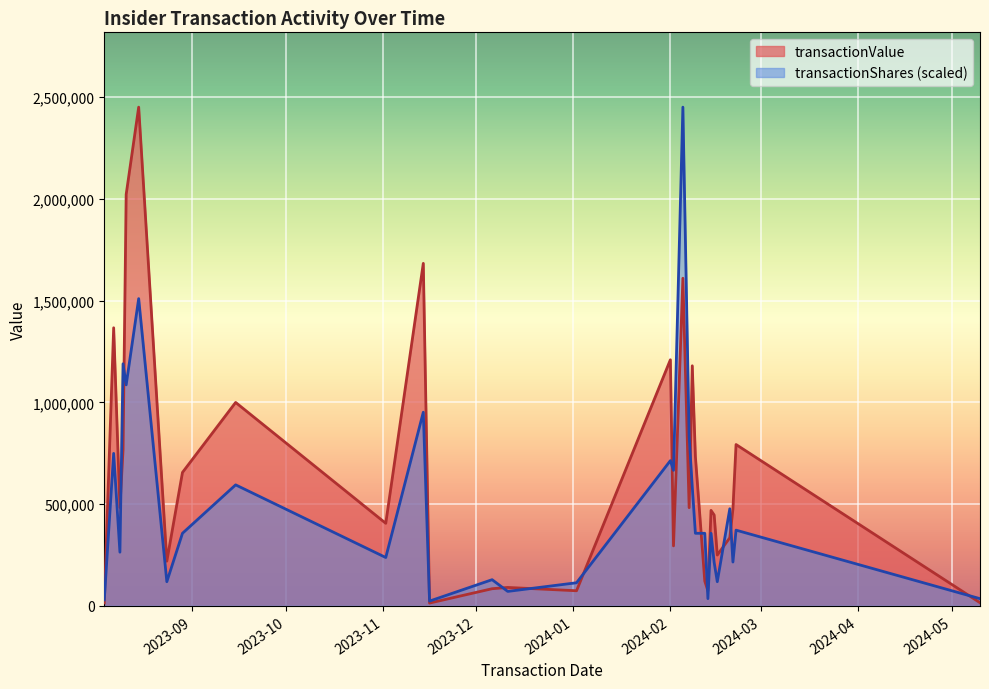

What is the highest value of the transactionValue series?

2451186.0